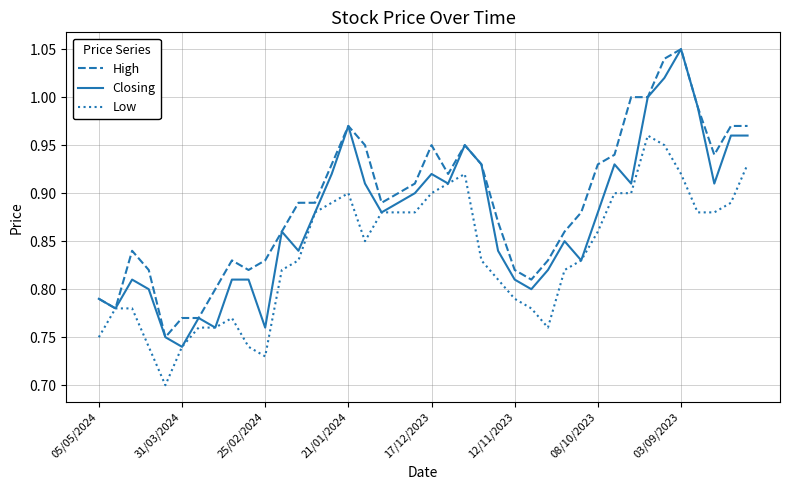

List the series in order of their overall mean, highest first.

High, Closing, Low